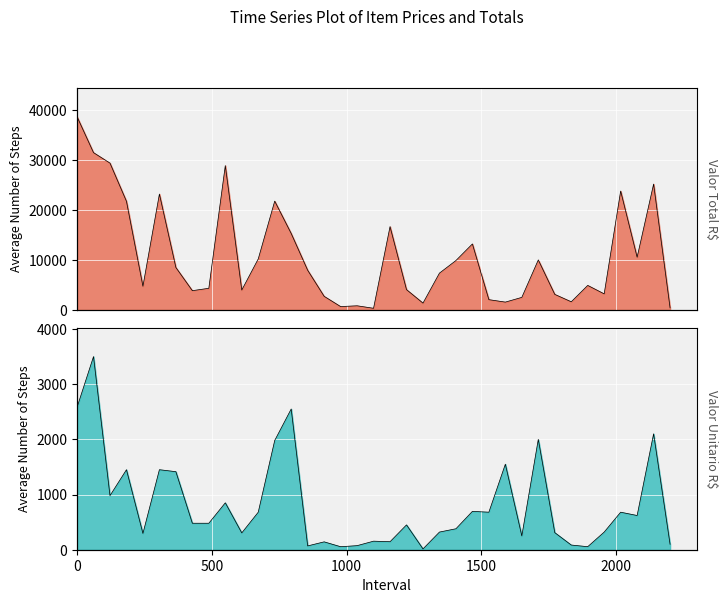

At how many categories does at least one series exceed 8207?

17